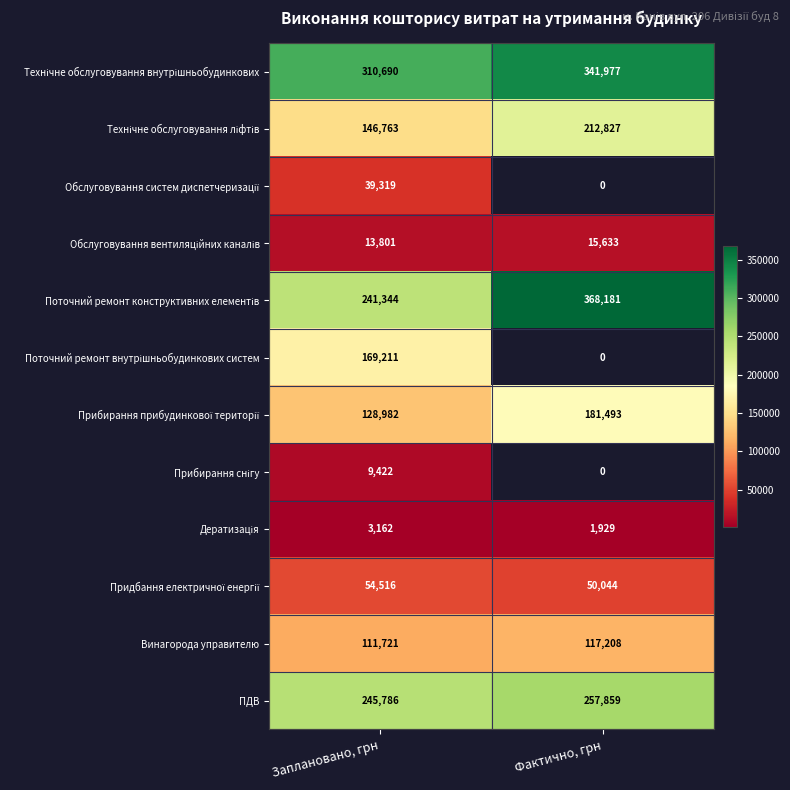

The value of Винагорода управителю at Фактично, грн is 117208. True or false?

True